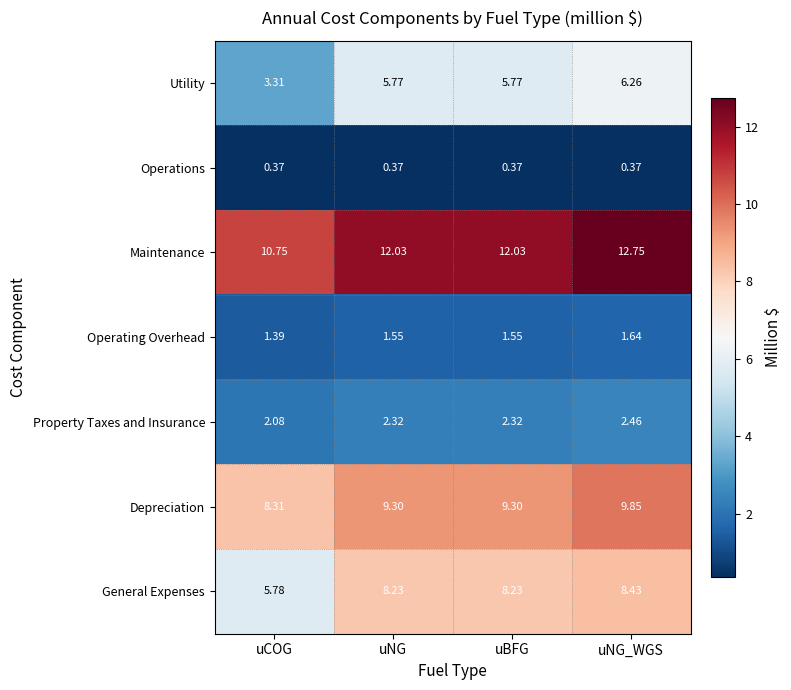

How many values in the General Expenses series exceed 8?

3